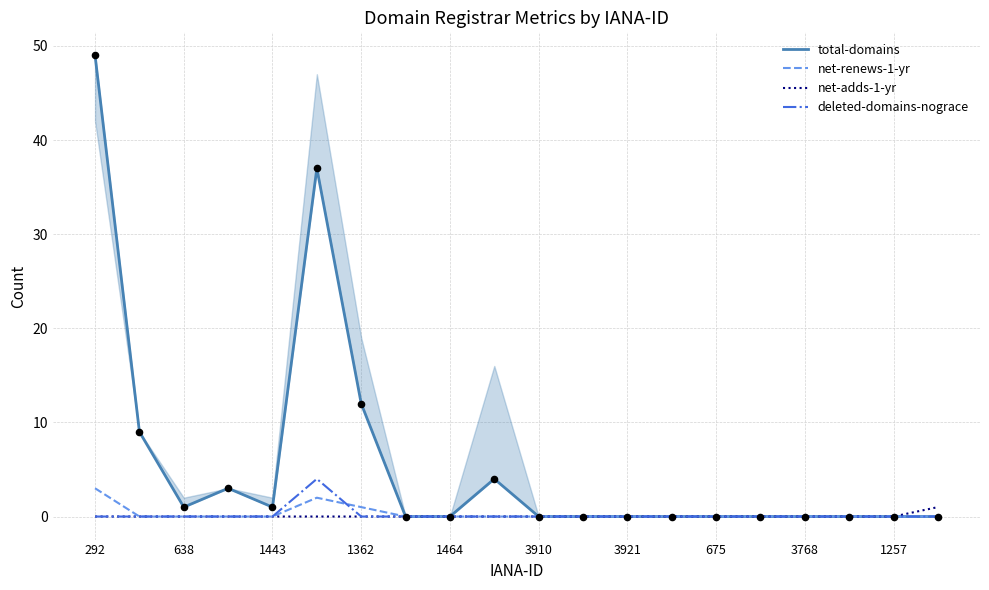

Which series contains the highest Y value?

total-domains